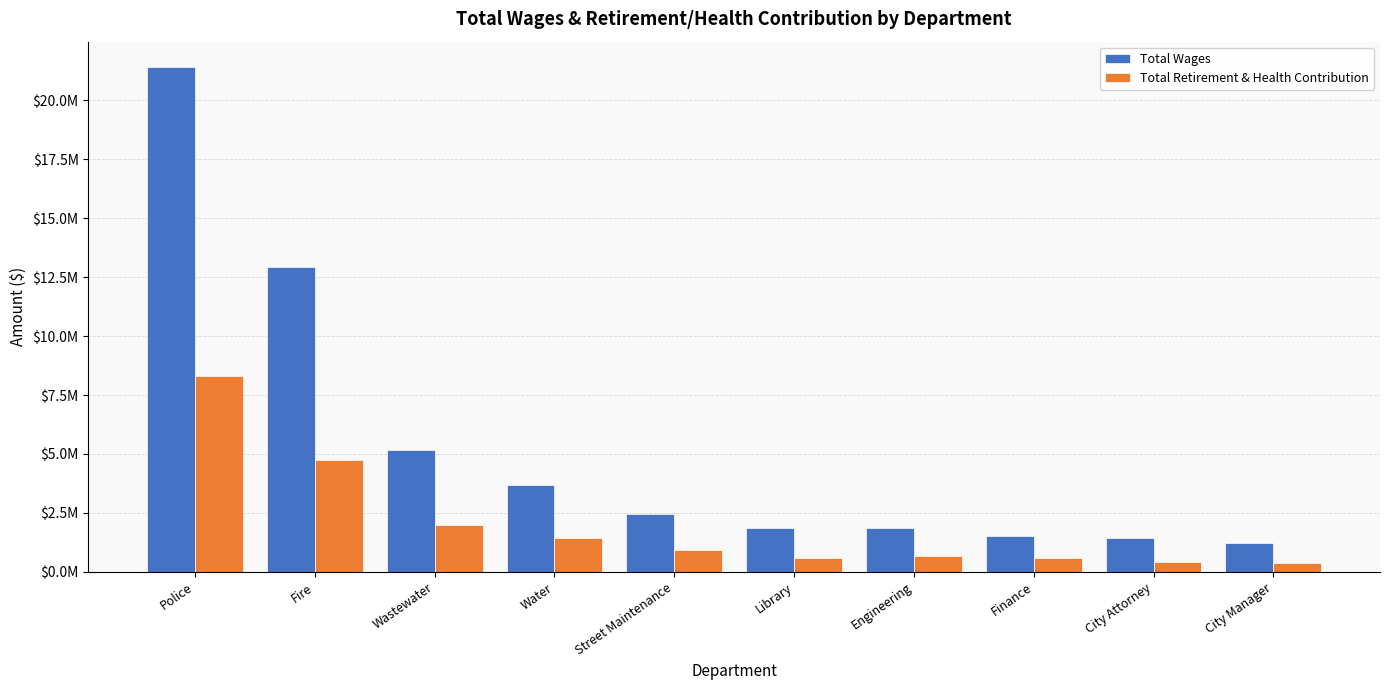

What is the highest value of the Total Retirement & Health Contribution series?

8300508